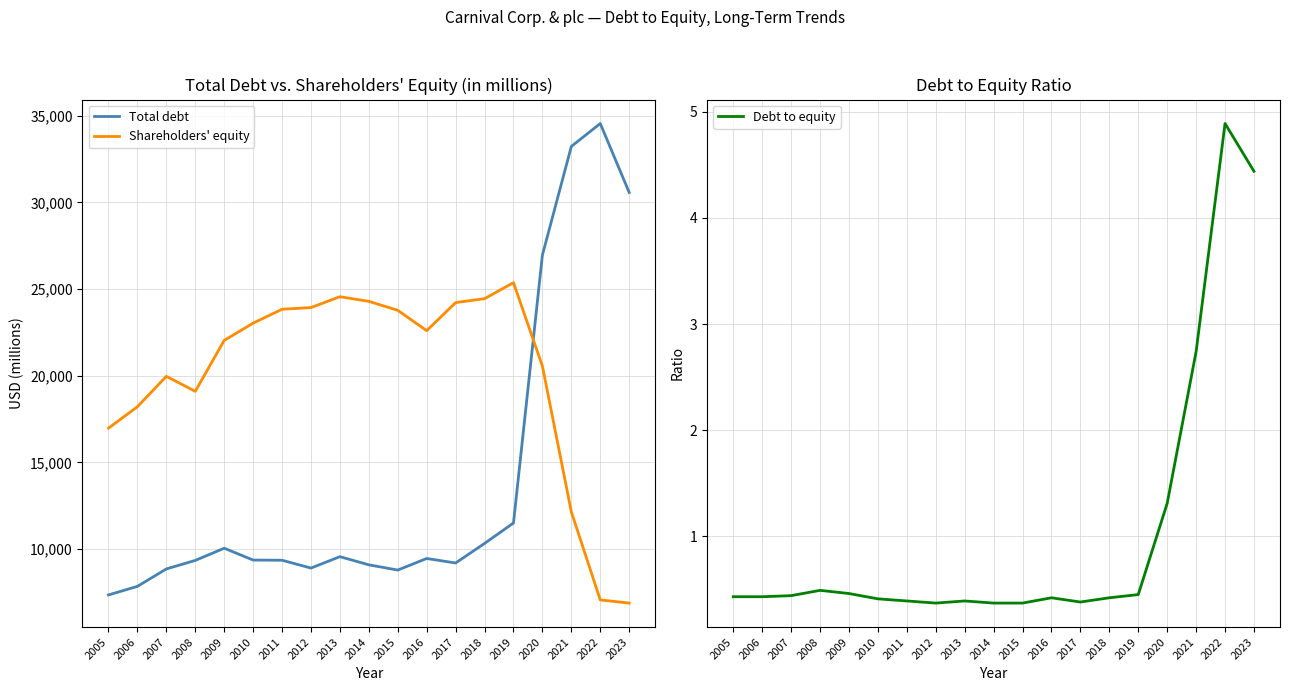

In Total debt, how many points are higher than both neighbors (excluding endpoints)?

4